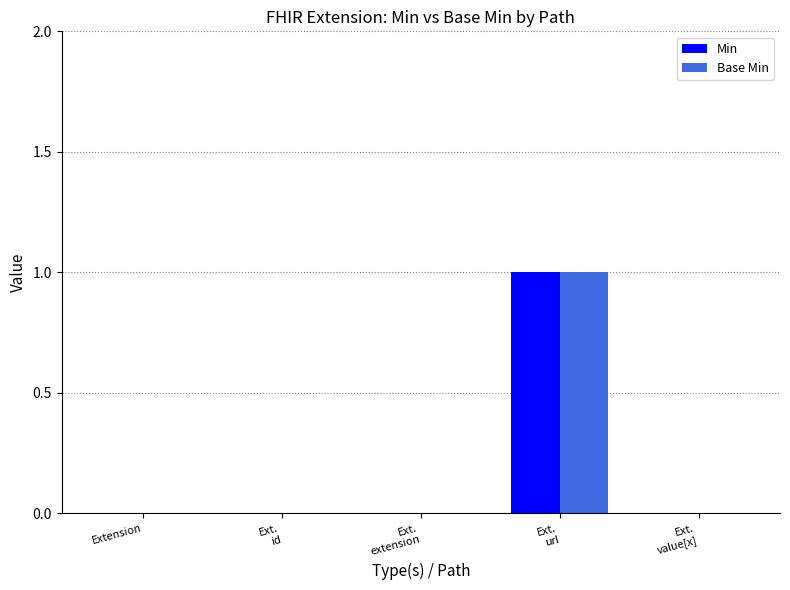

Is it true that Base Min equals 0 at Ext.
value[x]?

True